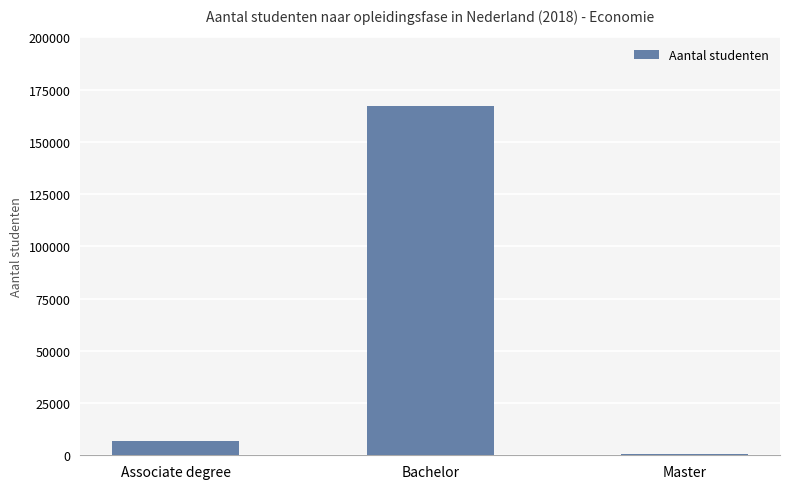

At which category does the chart reach its peak across all series?

Bachelor